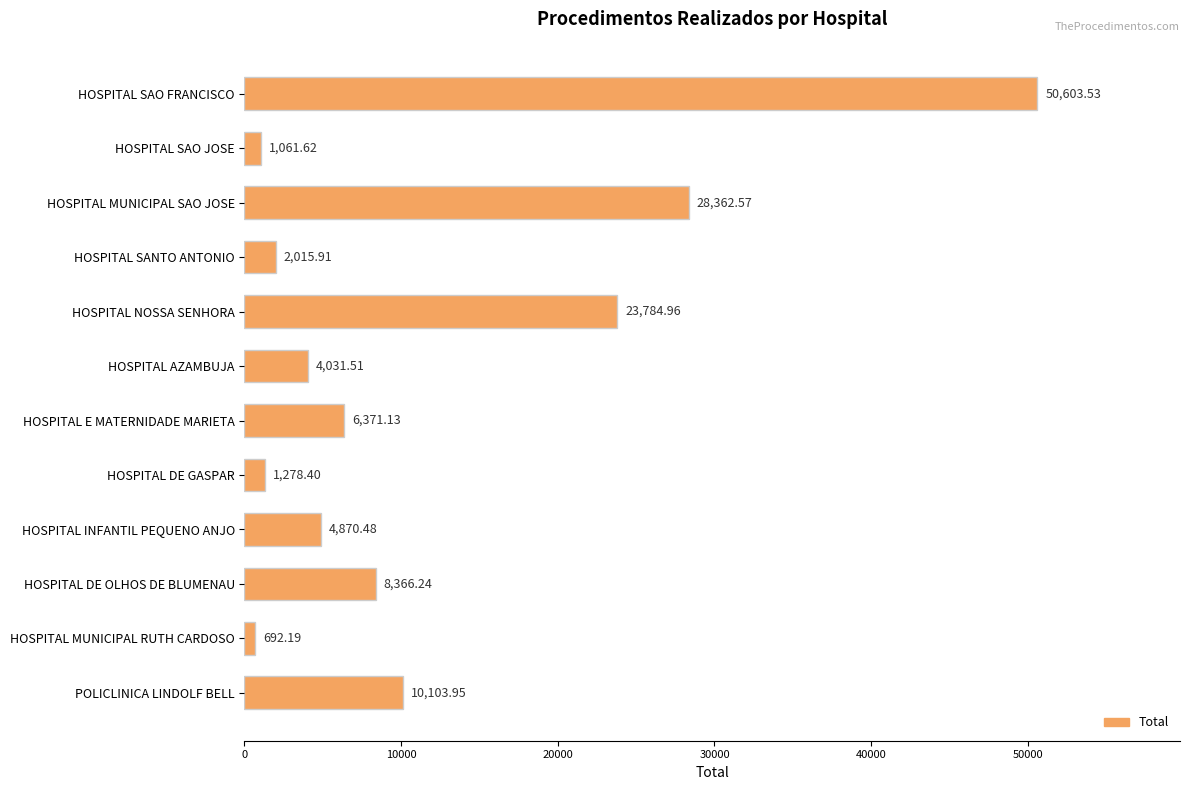

What is the label of the 3rd bar from the top?

HOSPITAL MUNICIPAL SAO JOSE